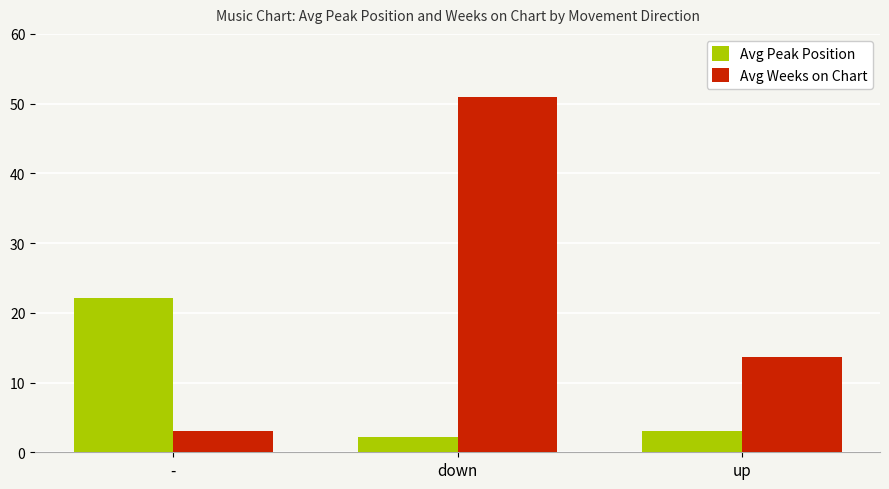

How many values in the Avg Weeks on Chart series exceed 13?

2